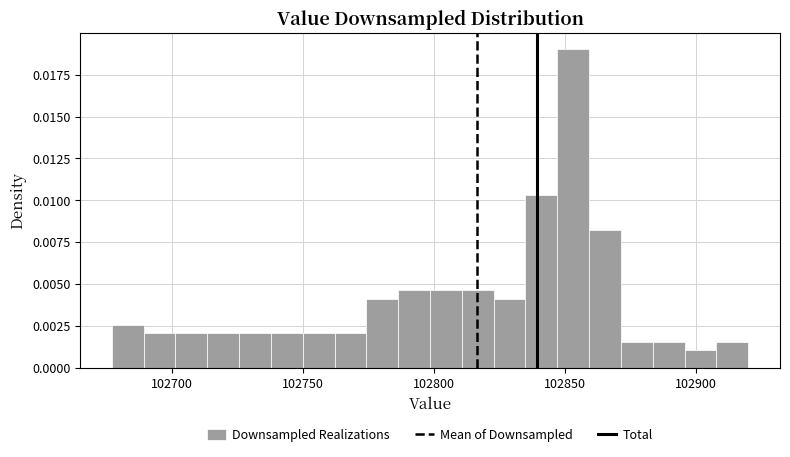

Read against the x-axis, roughly where is the centre of the tallest bar?

102855